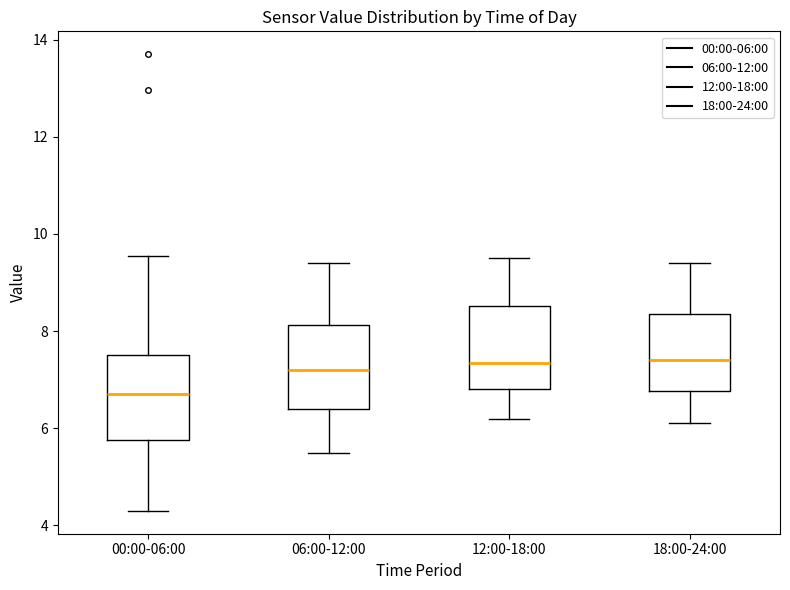

Reading left to right, transcribe this box plot: for each box, give where its median line is, the range the box spans, and where its two whiskers end, as read against the y-axis. The values are not printed on the chart, so give them approximately, as read against the axis.

00:00-06:00: median 6.8, box 5.8 to 7.6, whiskers 4.4 to 9.6
06:00-12:00: median 7.2, box 6.4 to 8.2, whiskers 5.6 to 9.4
12:00-18:00: median 7.4, box 6.8 to 8.6, whiskers 6.2 to 9.6
18:00-24:00: median 7.4, box 6.8 to 8.4, whiskers 6.2 to 9.4